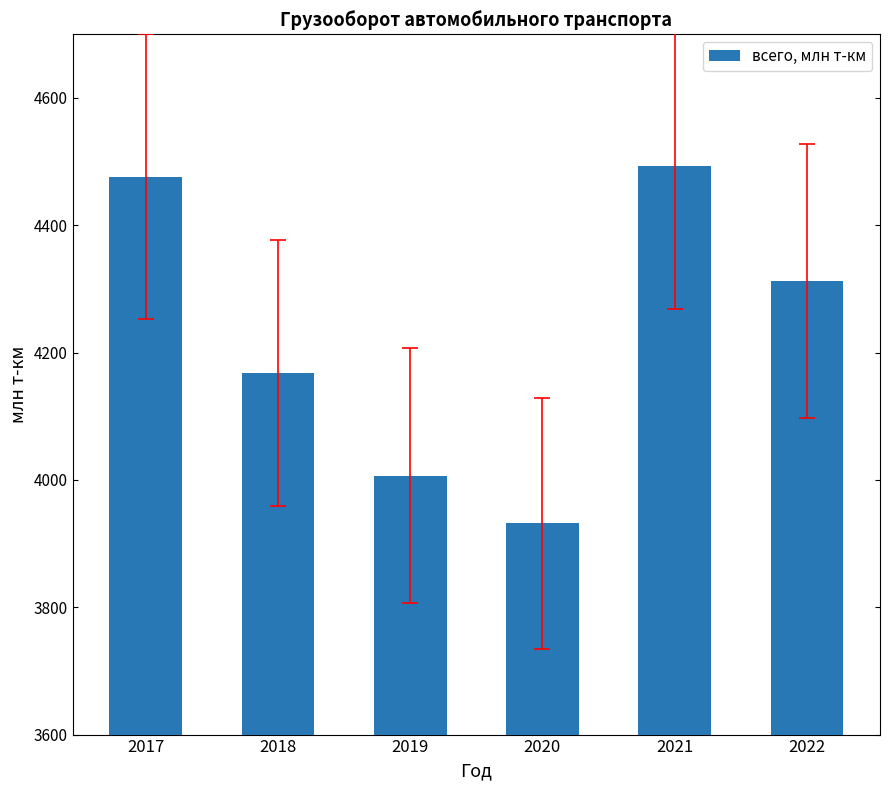

Rank the categories by value from highest to lowest.

2021, 2017, 2022, 2018, 2019, 2020